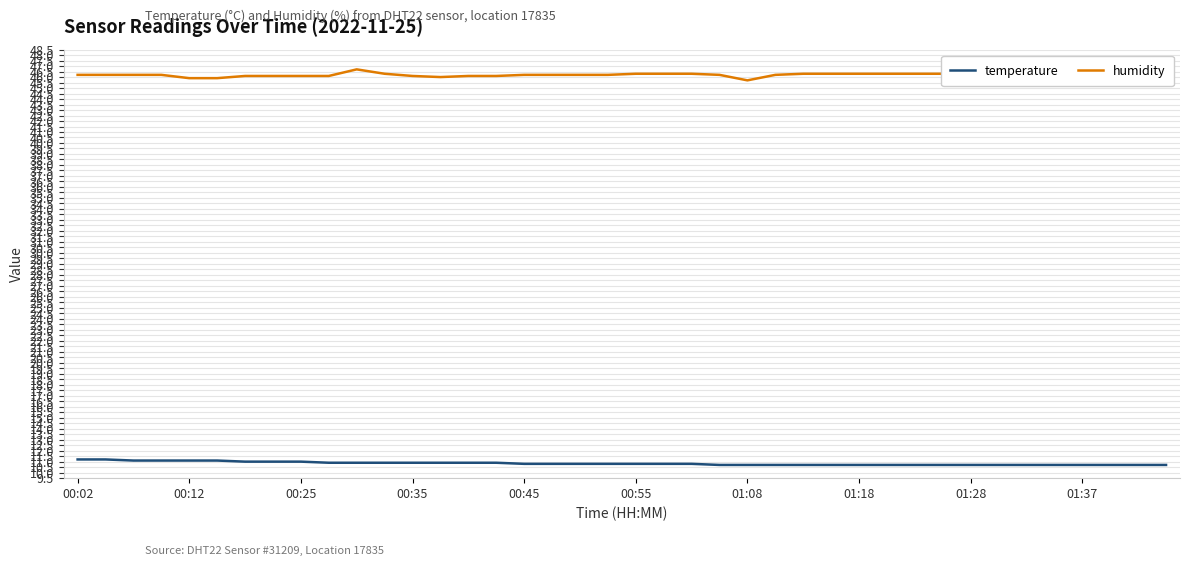

Which series has the largest total across all categories?

humidity